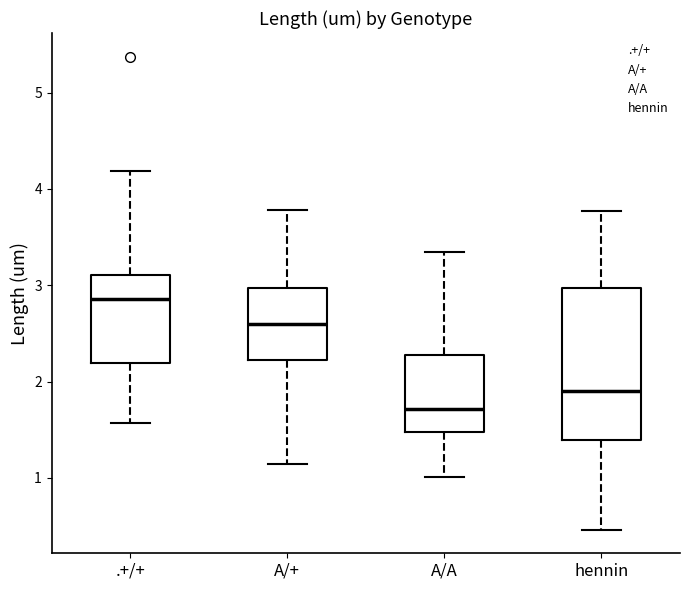

Which box is the tallest, from its lower edge to its upper edge?

hennin